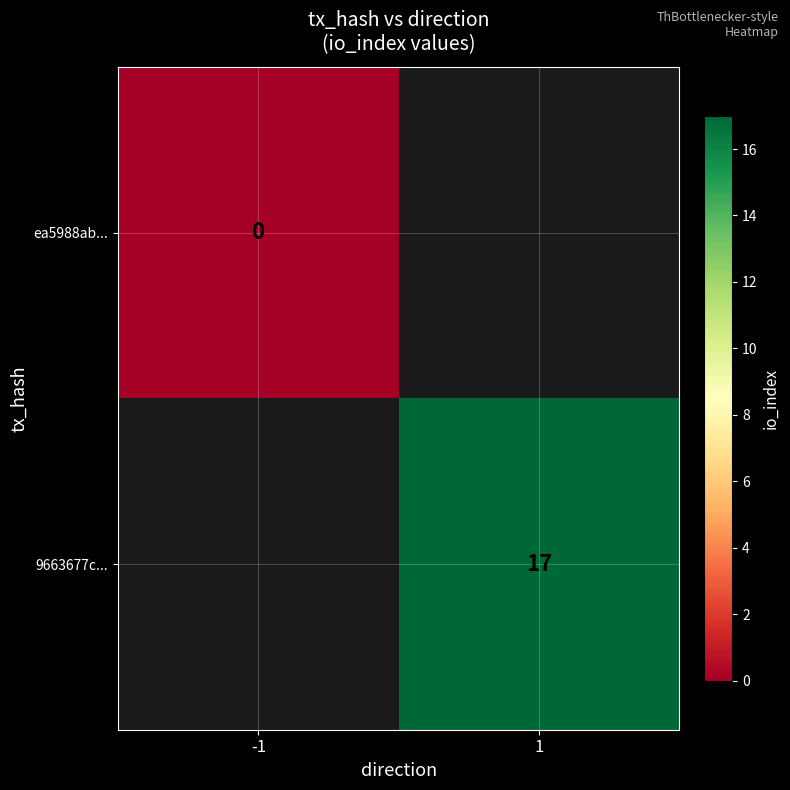

What is the maximum value shown in the chart?

17.0